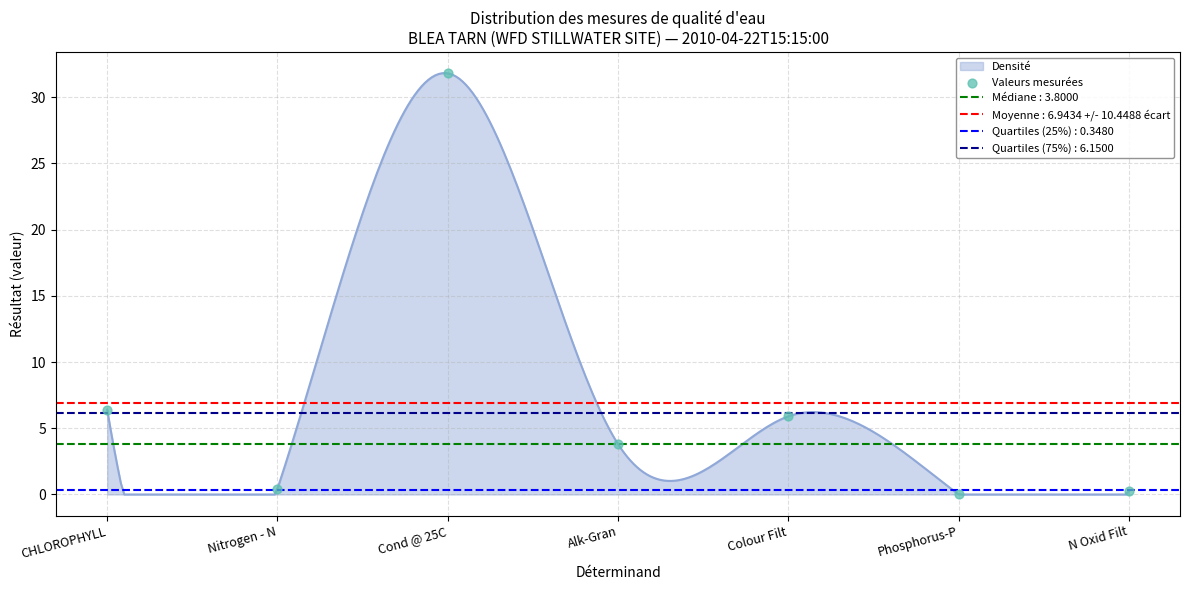

What is the change in value from Alk-Gran to Colour Filt?

+2.1